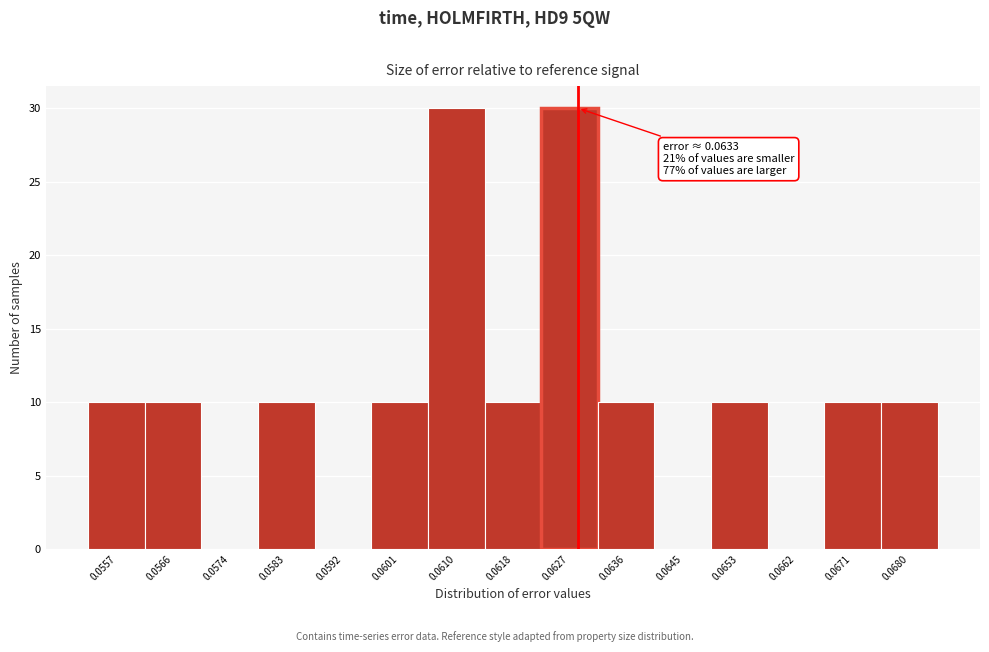

Reading right to left, extract all data points from this chart.

0.0680=10	0.0671=10	0.0662=0	0.0653=10	0.0645=0	0.0636=10	0.0627=30	0.0618=10	0.0610=30	0.0601=10	0.0592=0	0.0583=10	0.0574=0	0.0566=10	0.0557=10